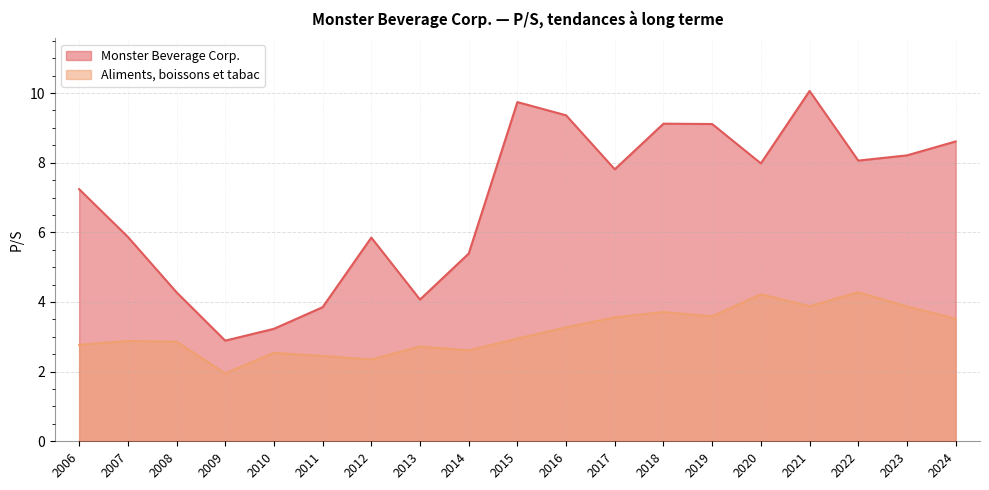

What is the average value of the Monster Beverage Corp. series?

6.9